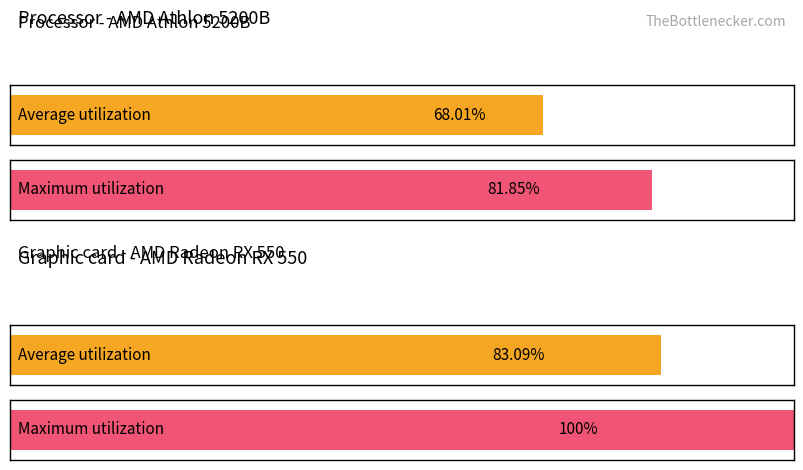

How many bars are there in each group?

2